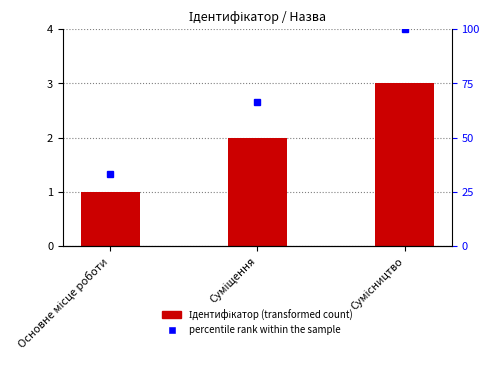

Reading right to left, extract all data points from this chart.

3	2	1